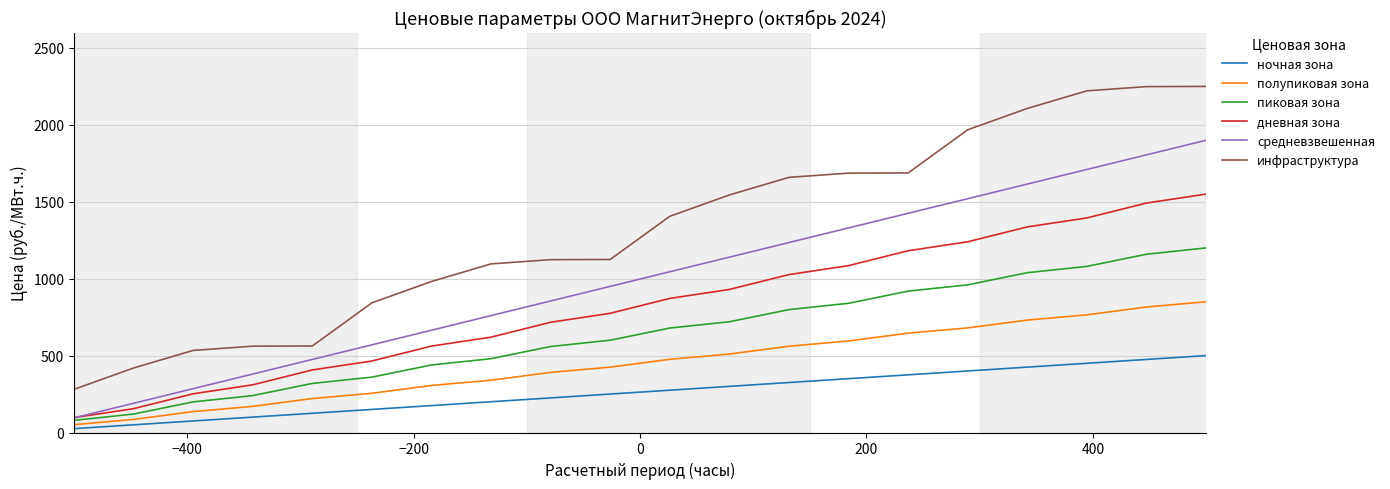

Which series has the largest range (max minus min)?

инфраструктура